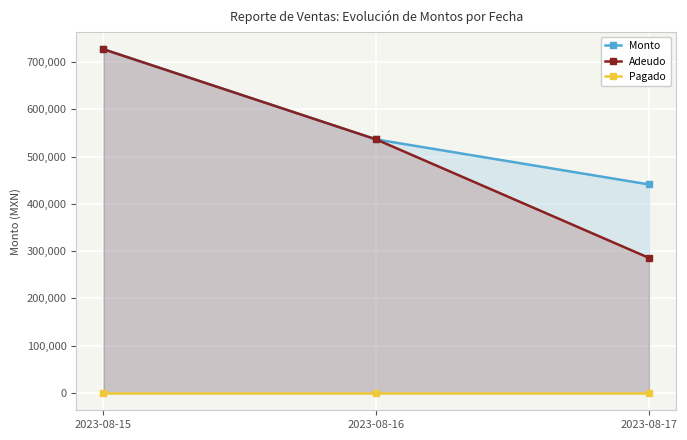

Reading left to right, extract all data points from this chart.

Monto: 2023-08-15=726659.8	2023-08-16=536101.9	2023-08-17=440982.0
Adeudo: 2023-08-15=726659.8	2023-08-16=536101.9	2023-08-17=285760.0
Pagado: 2023-08-15=0.0	2023-08-16=0.0	2023-08-17=0.0